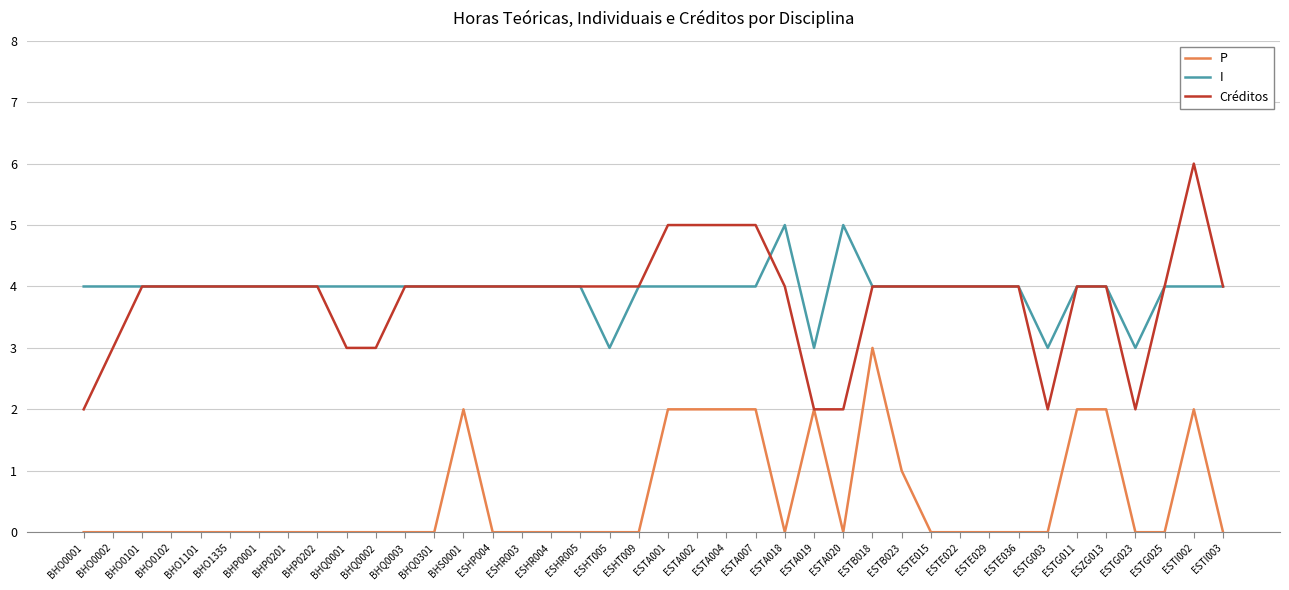

What position from the left is ESTA007?

24